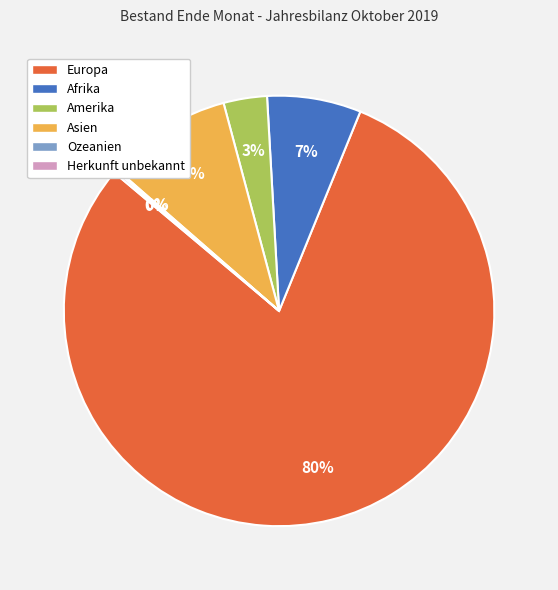

Is it true that Asien is 9% of the pie?

True